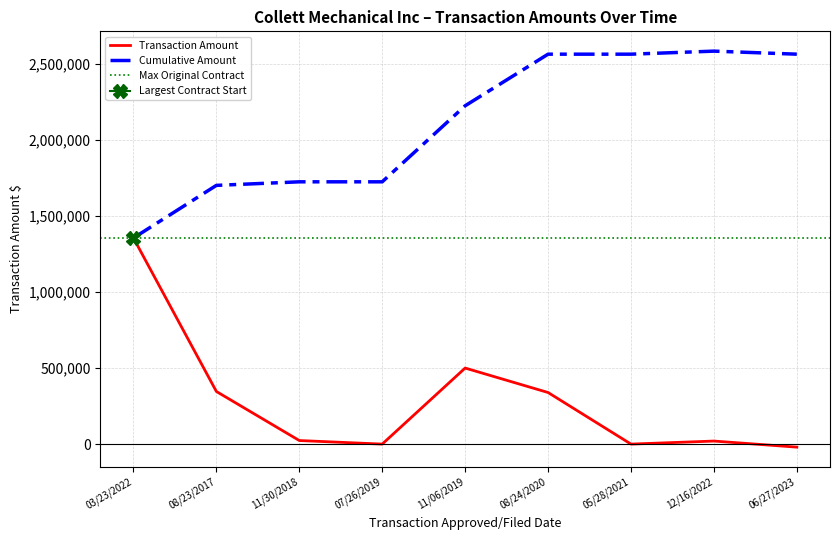

Where is the first local minimum?

07/26/2019